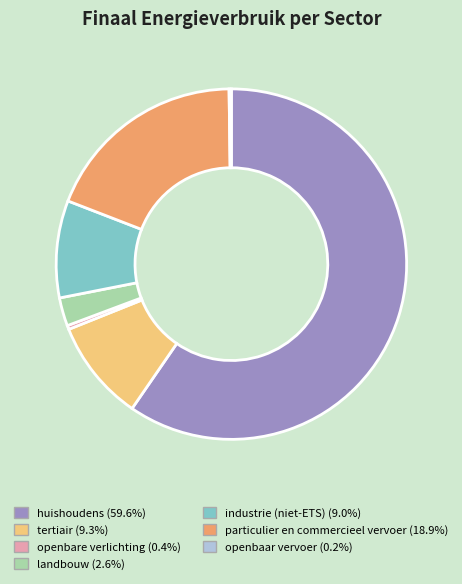

Is there any slice that represents more than half of the pie?

Yes